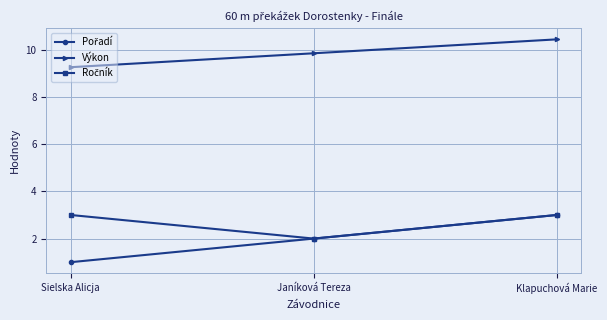

Is it true that Výkon equals 9.3 at Sielska Alicja?

True